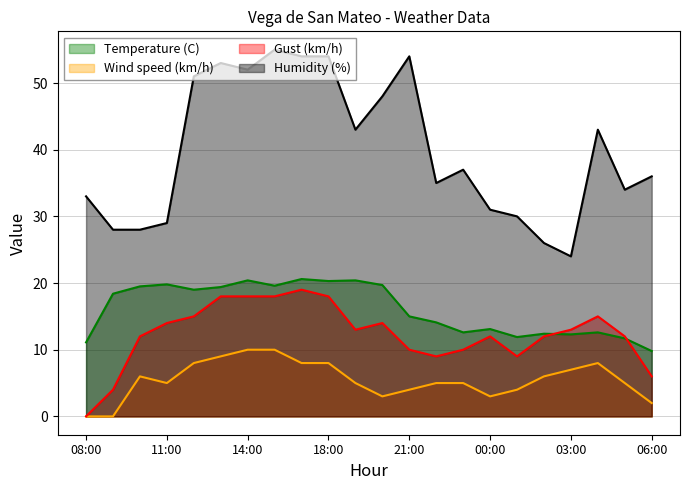

At which category is the sum across all series the highest?

15:00